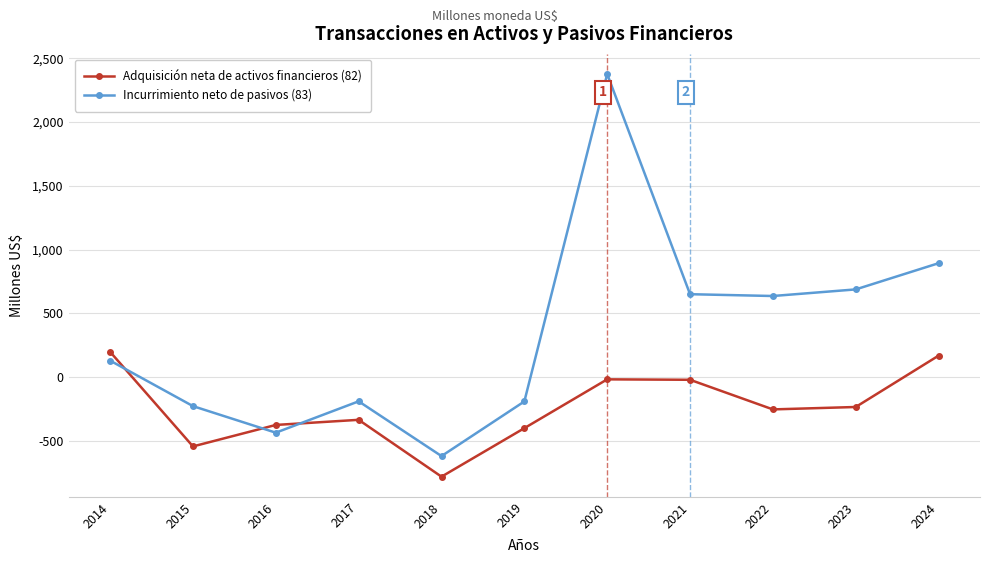

At which label does Incurrimiento neto de pasivos (83) first exceed 129?

2014